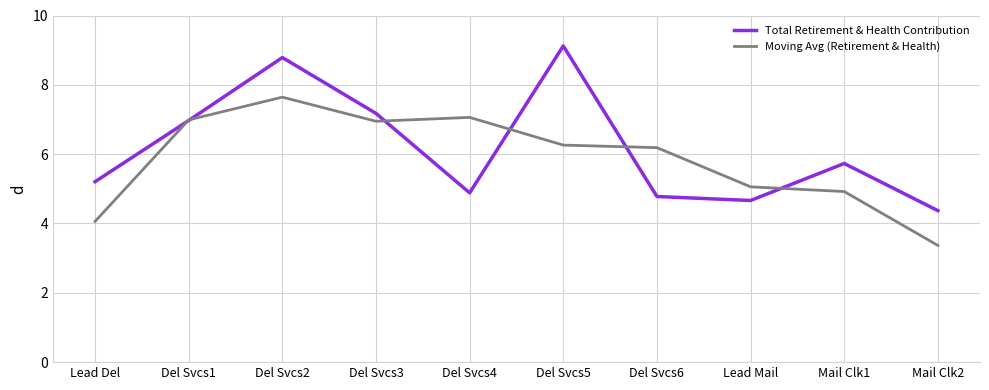

At which category is the sum across all series the highest?

Del Svcs2